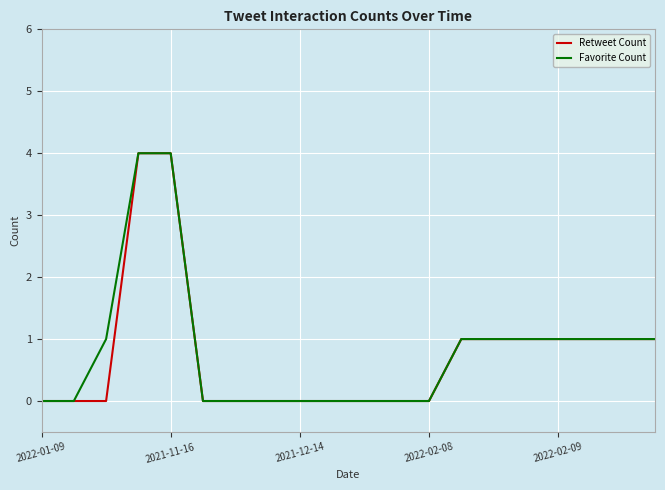

What is the maximum value for Favorite Count?

4